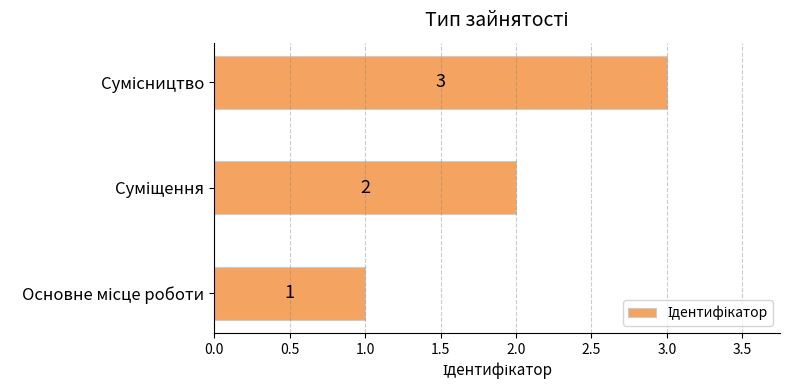

What is the maximum value shown in the chart?

3